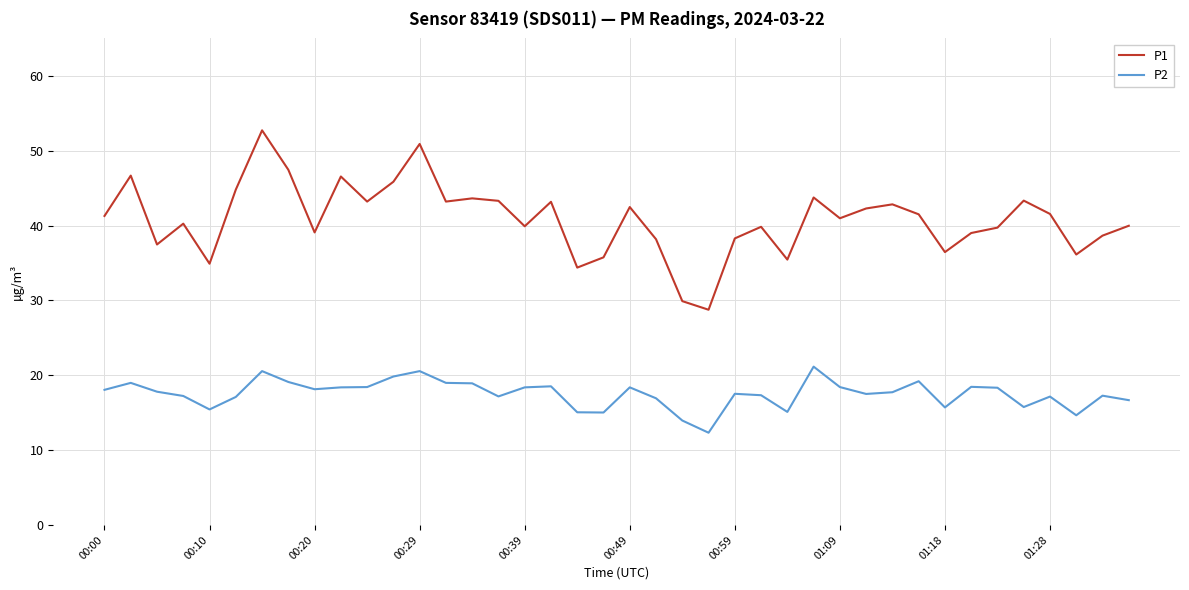

What is the average value of the P1 series?

40.8